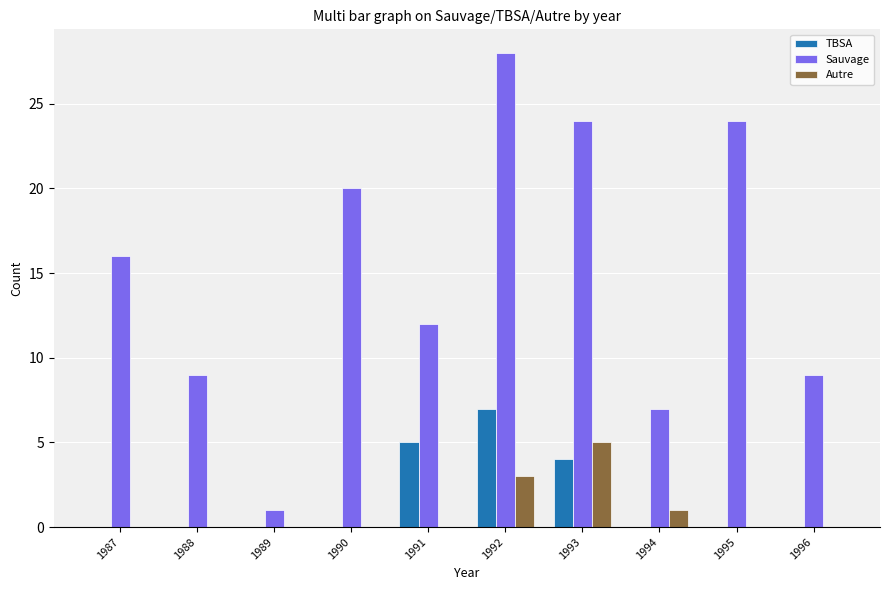

How many groups of bars are there?

10